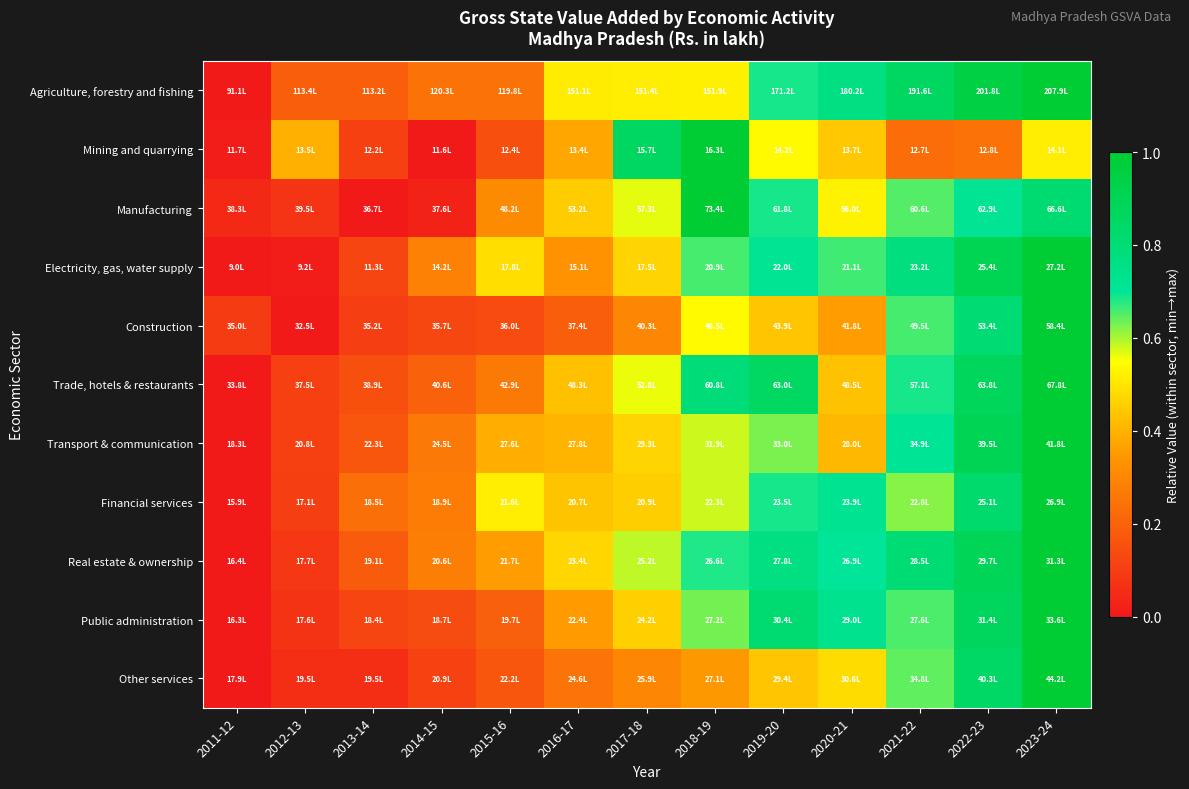

Which category has the highest value across all series?

2023-24